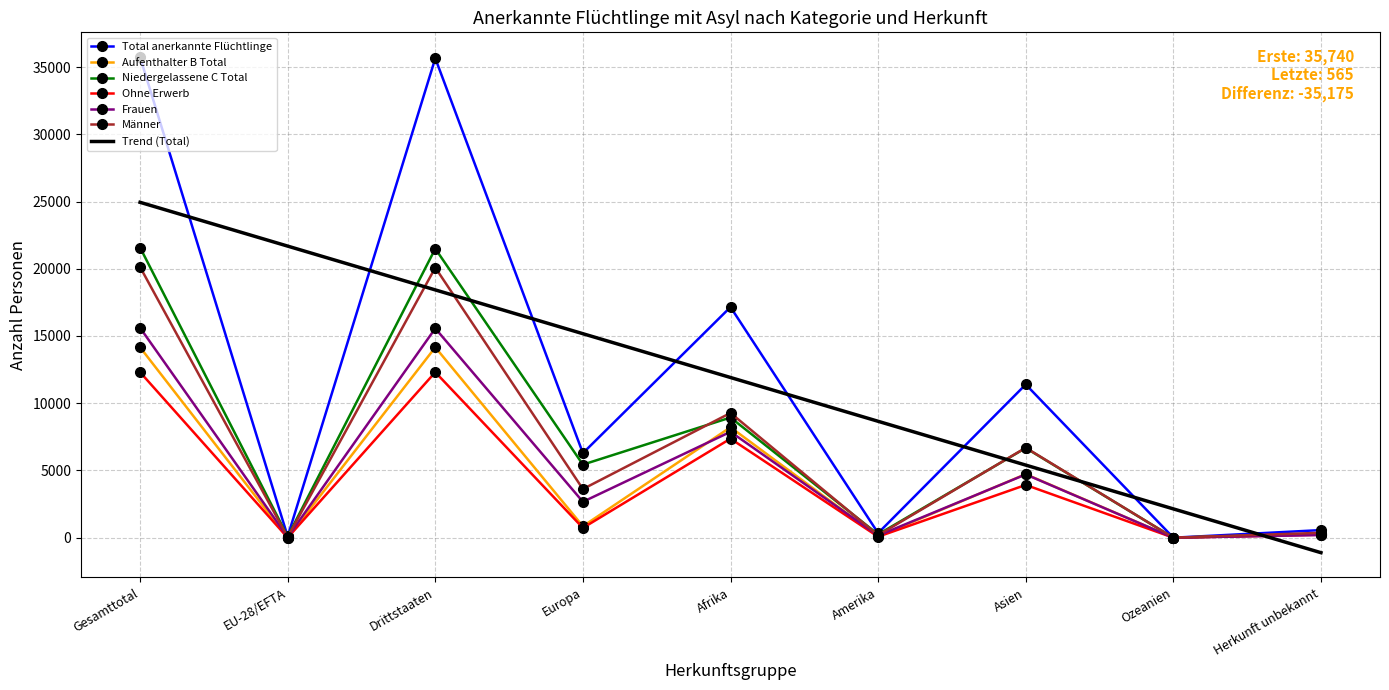

Rank the categories by Ohne Erwerb value from highest to lowest.

Gesamttotal, Drittstaaten, Afrika, Asien, Europa, Herkunft unbekannt, Amerika, EU-28/EFTA, Ozeanien